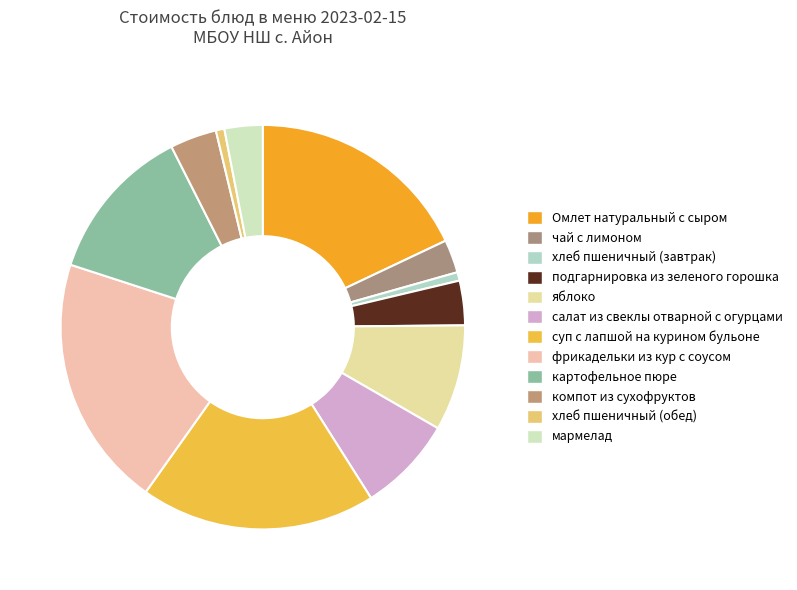

How much of the chart is everything except подгарнировка из зеленого горошка?

96.4%